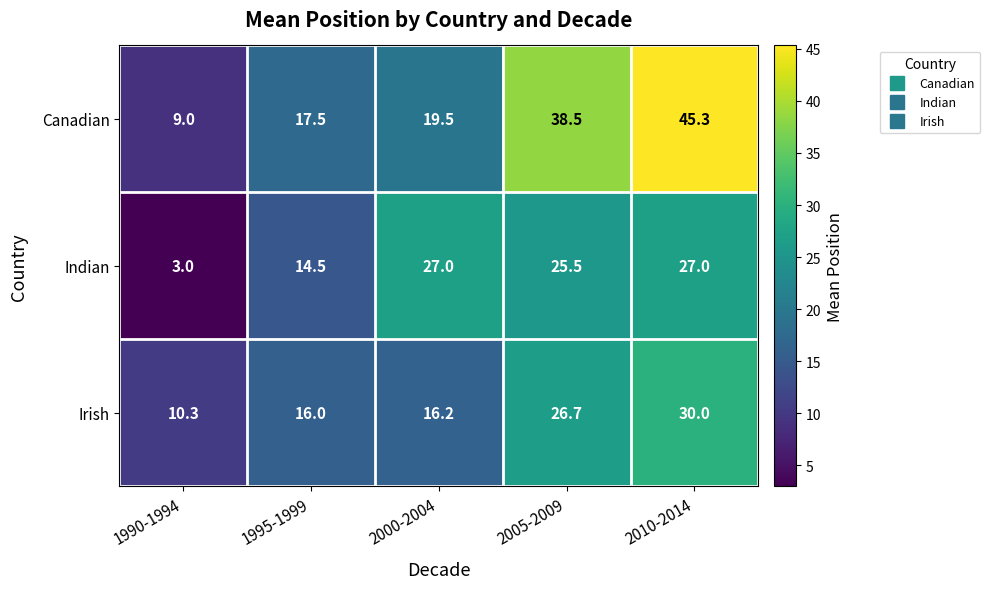

At which category does the chart reach its peak across all series?

2010-2014